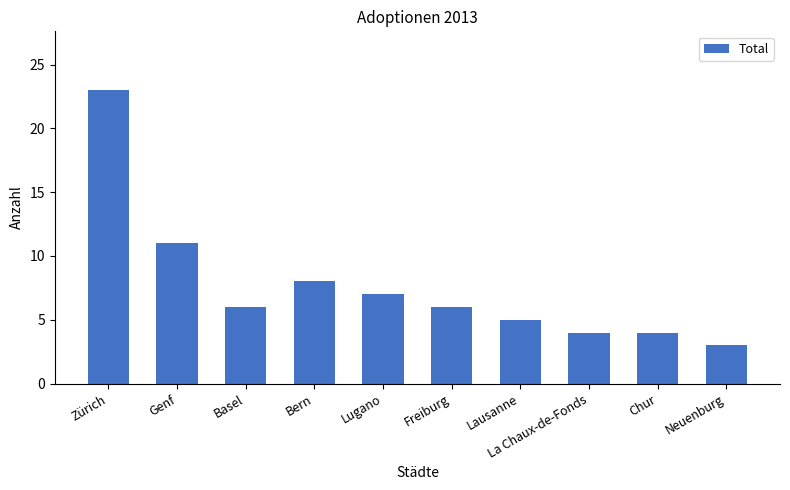

Count the number of data series in this chart.

1